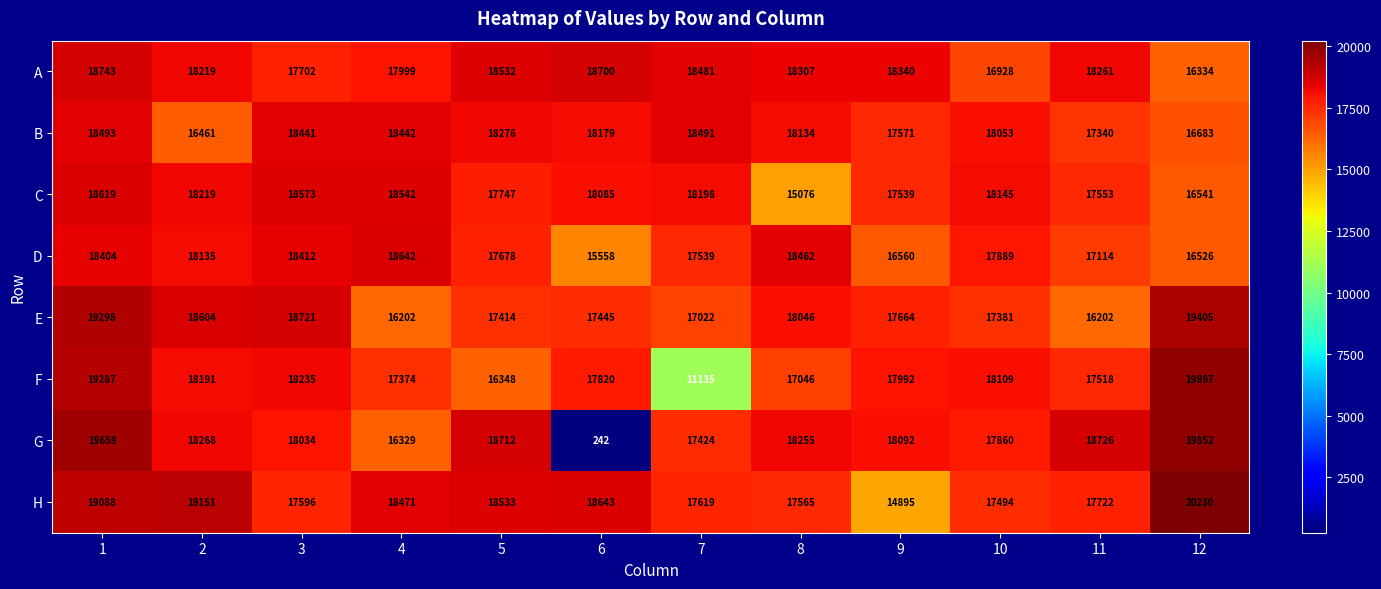

At how many categories does at least one series exceed 17824?

12